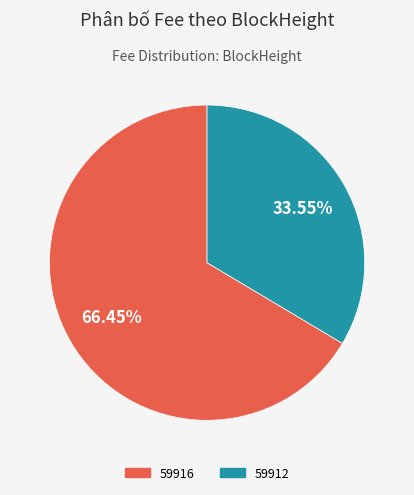

Which category accounts for the majority?

59916